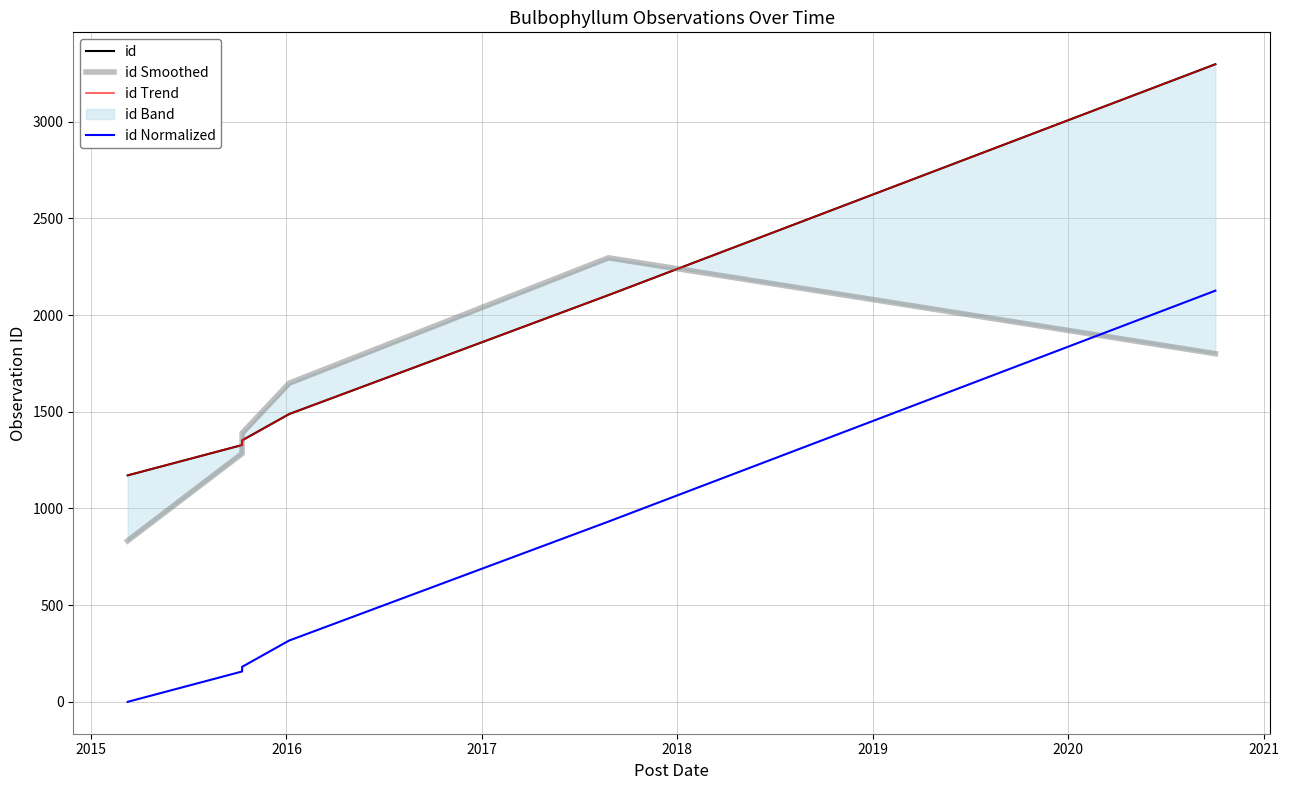

How many data points in id Normalized are above 317?

2